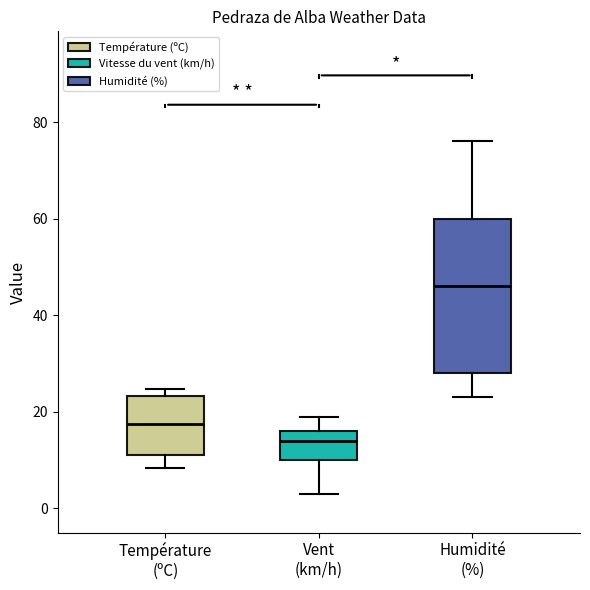

Reading left to right, transcribe this box plot: for each box, give where its median line is, the range the box spans, and where its two whiskers end, as read against the y-axis. The values are not printed on the chart, so give them approximately, as read against the axis.

Température (ºC): median 18, box 12 to 24, whiskers 8 to 24 (just above the box's upper edge)
Vent (km/h): median 14, box 10 to 16, whiskers 4 to 20
Humidité (%): median 46, box 28 to 60, whiskers 24 to 76